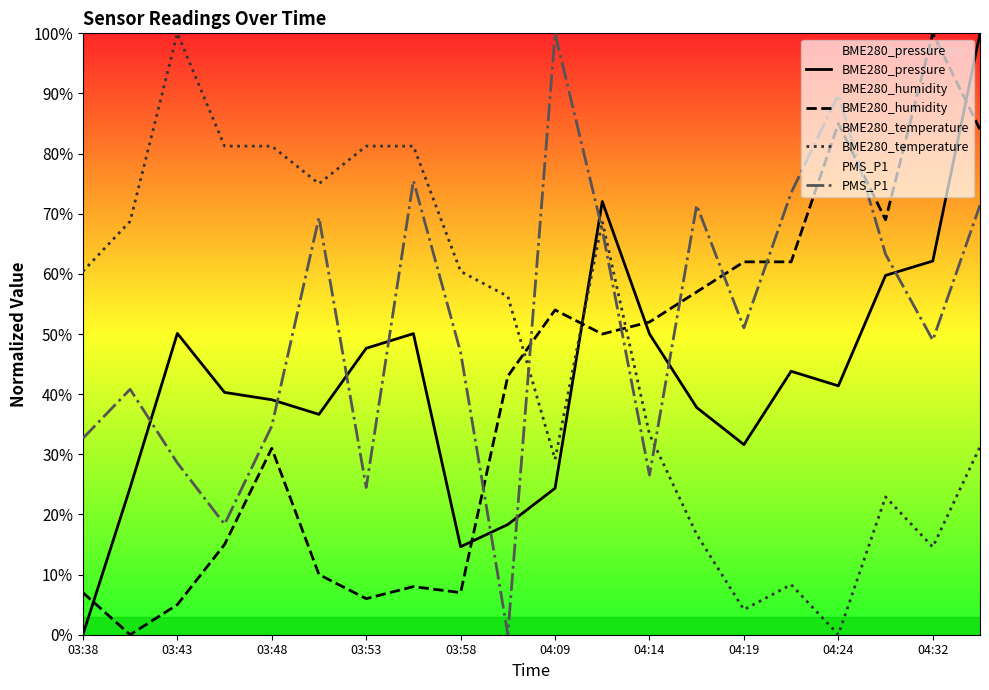

At which category does BME280_pressure reach its first local peak?

03:43